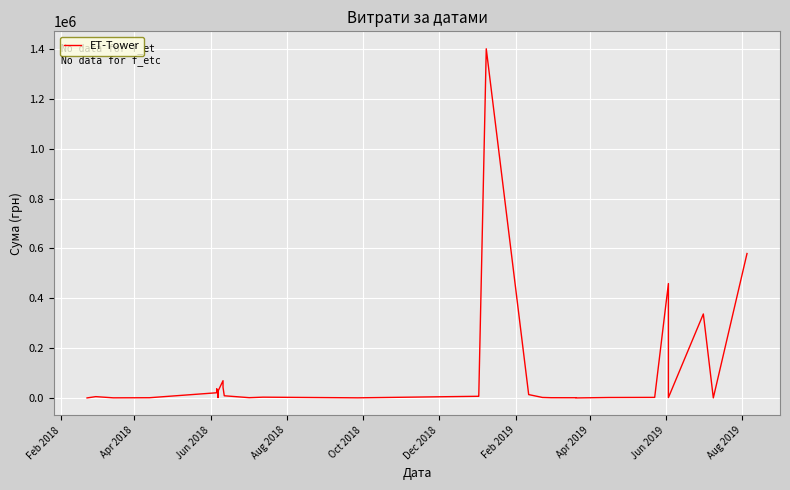

What is the average value?

87117.0